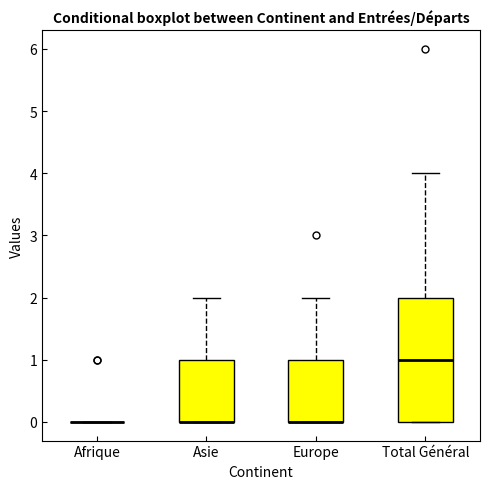

Where is the upper edge of the box for Europe on the y-axis? The values are not printed on the chart, so give them approximately, as read against the axis.

1